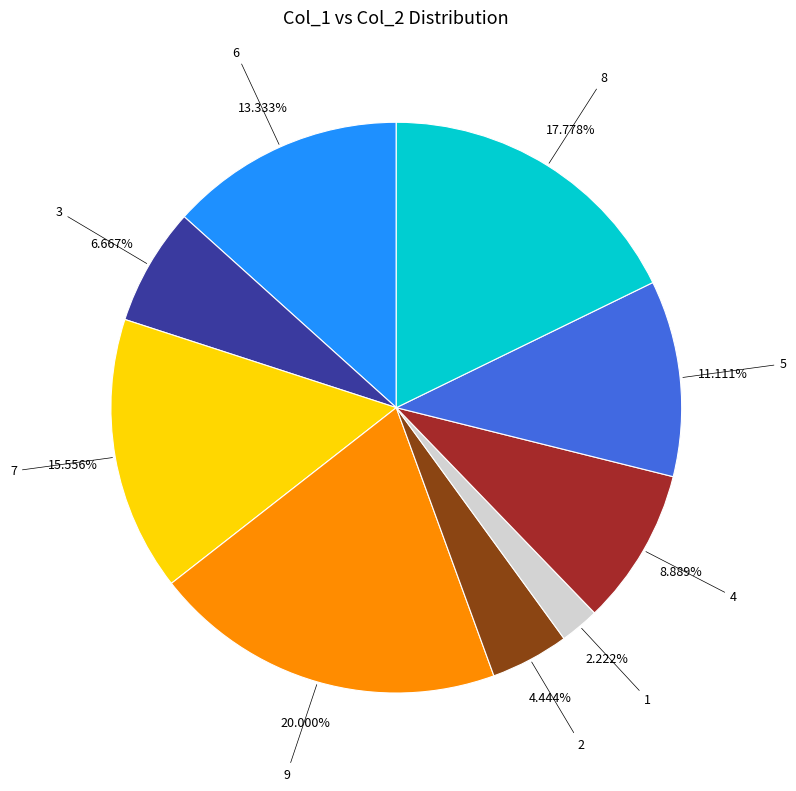

To the nearest percent, what is the difference between the largest and smallest slice percentages?

18%